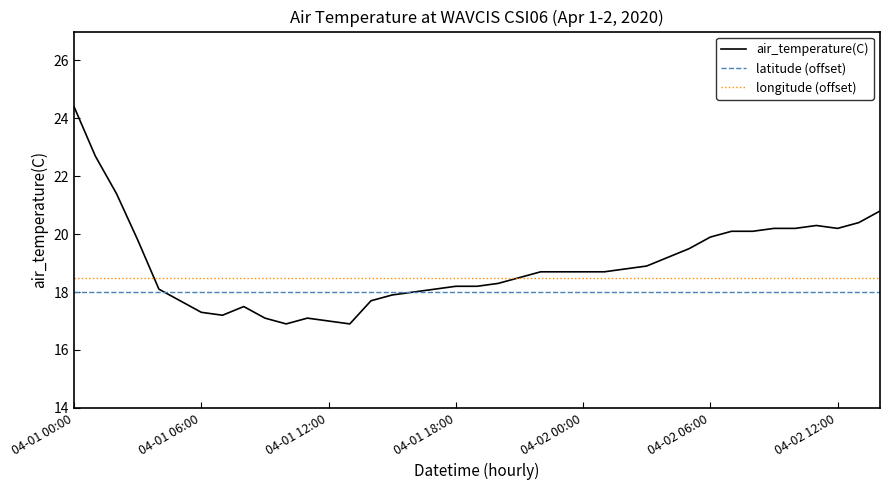

What is the smallest value displayed?

16.9